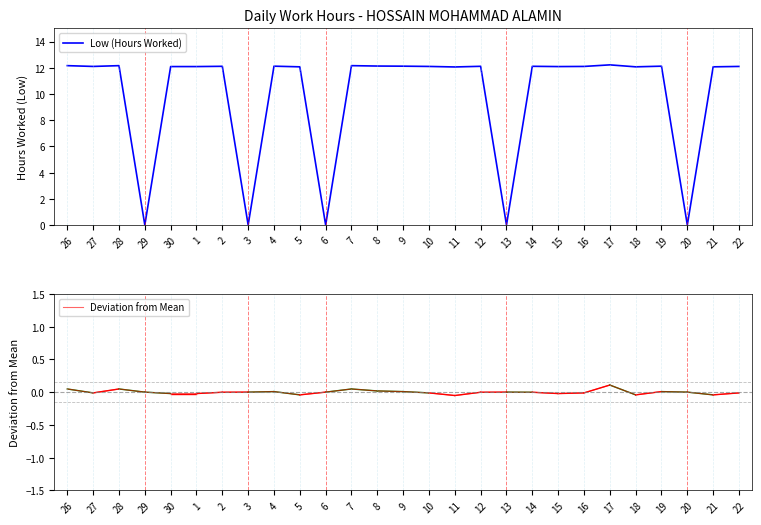

At which category is the sum across all series the highest?

17